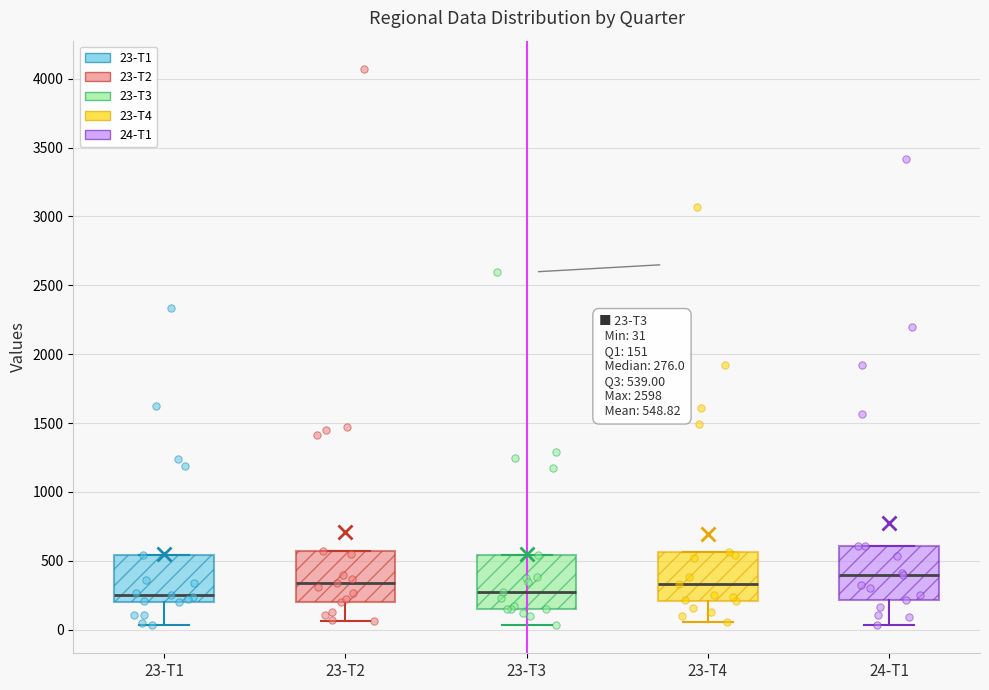

Which box's median line is the highest?

24-T1